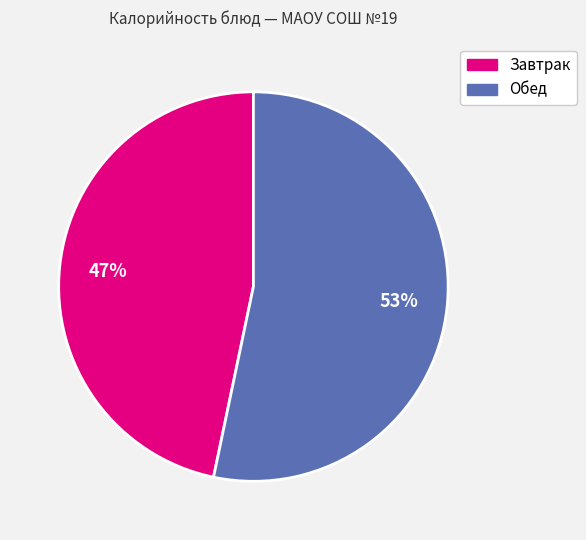

To the nearest percent, what is the average slice percentage?

50%